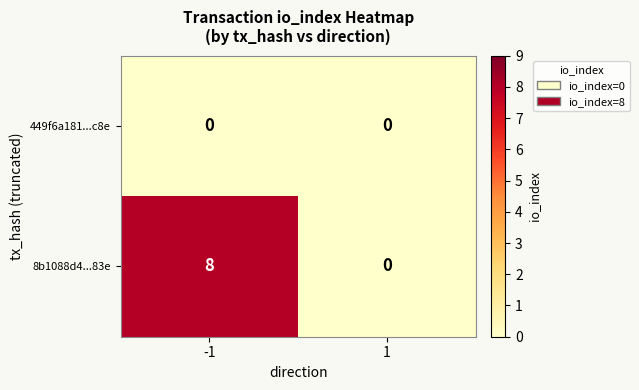

Which series has the largest range (max minus min)?

8b1088d4...83e